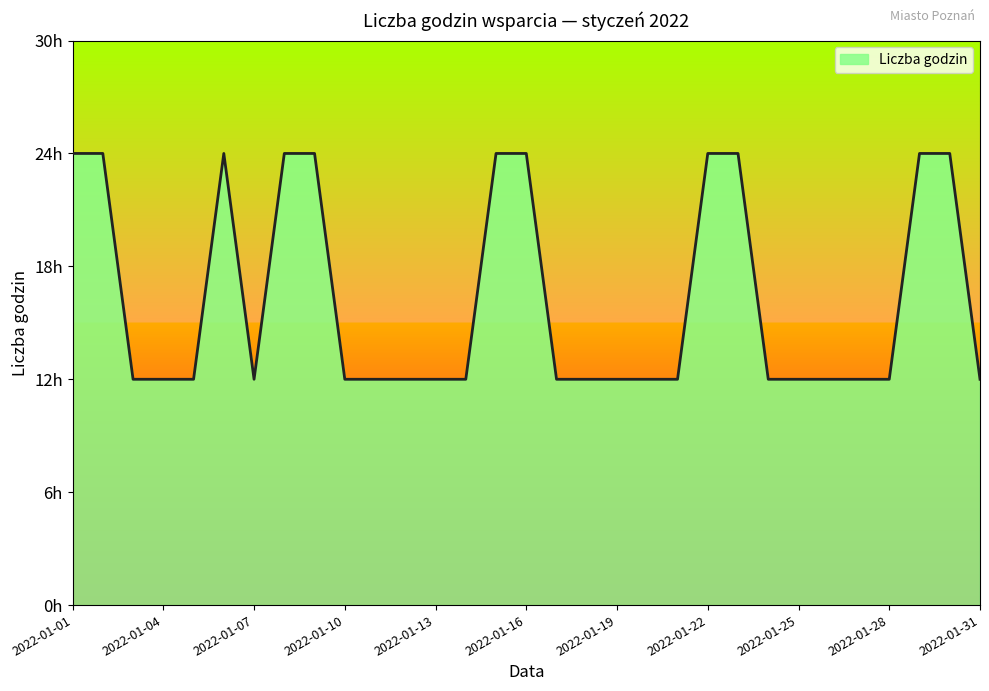

Reading left to right, transcribe all the data shown in this chart.

24	24	12	12	12	24	12	24	24	12	12	12	12	12	24	24	12	12	12	12	12	24	24	12	12	12	12	12	24	24	12